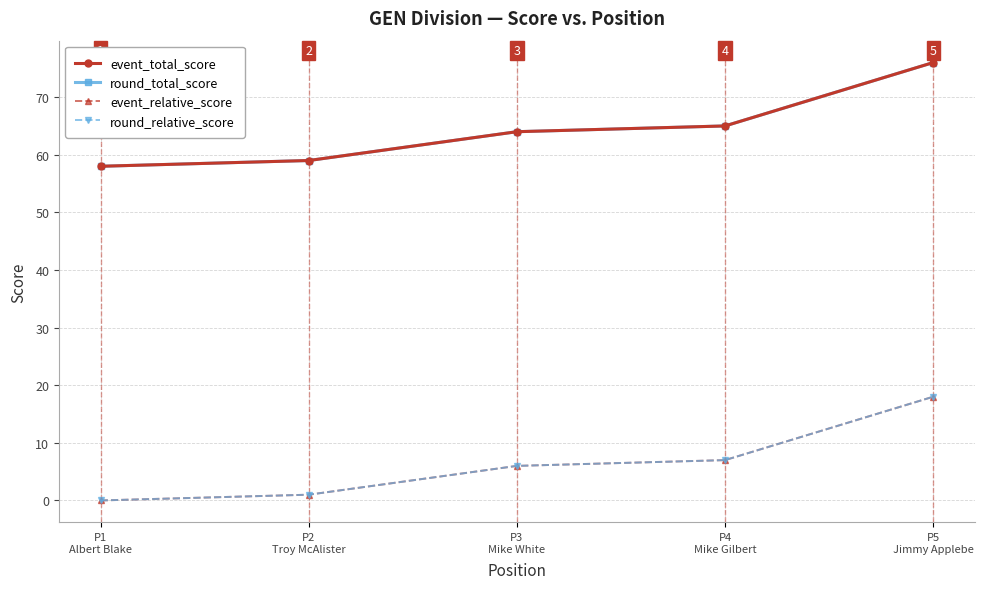

What is the sum of the event_total_score values at P4
Mike Gilbert and P2
Troy McAlister?

124